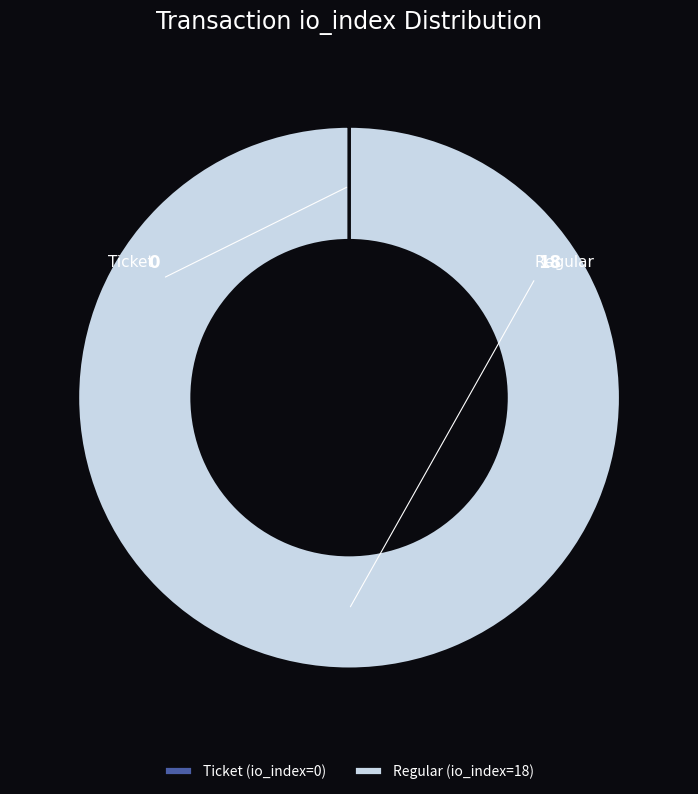

Is there any slice that represents more than half of the pie?

Yes